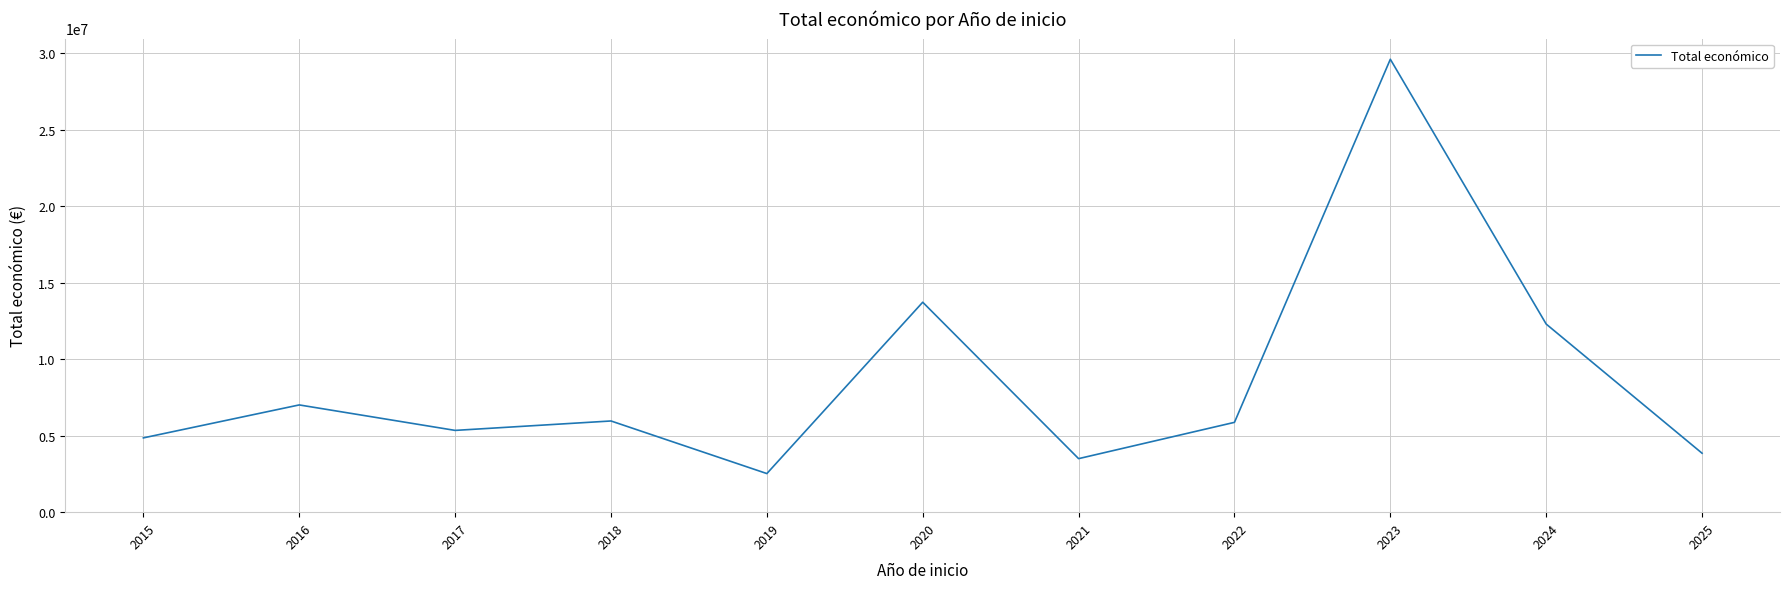

What is the smallest value displayed?

2523783.0